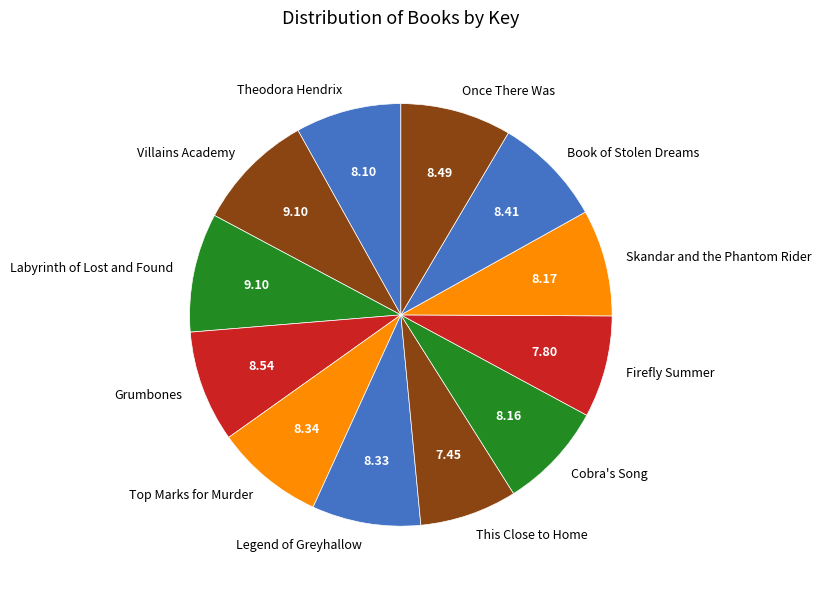

Do Skandar and the Phantom Rider and Labyrinth of Lost and Found together represent more than half of the pie?

No